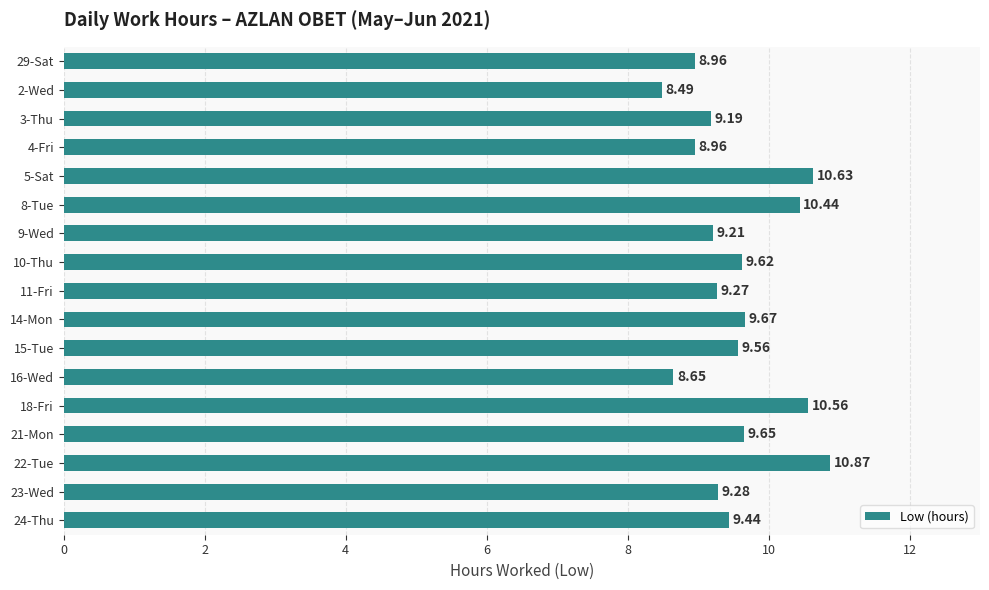

What is the minimum value shown in the chart?

8.5